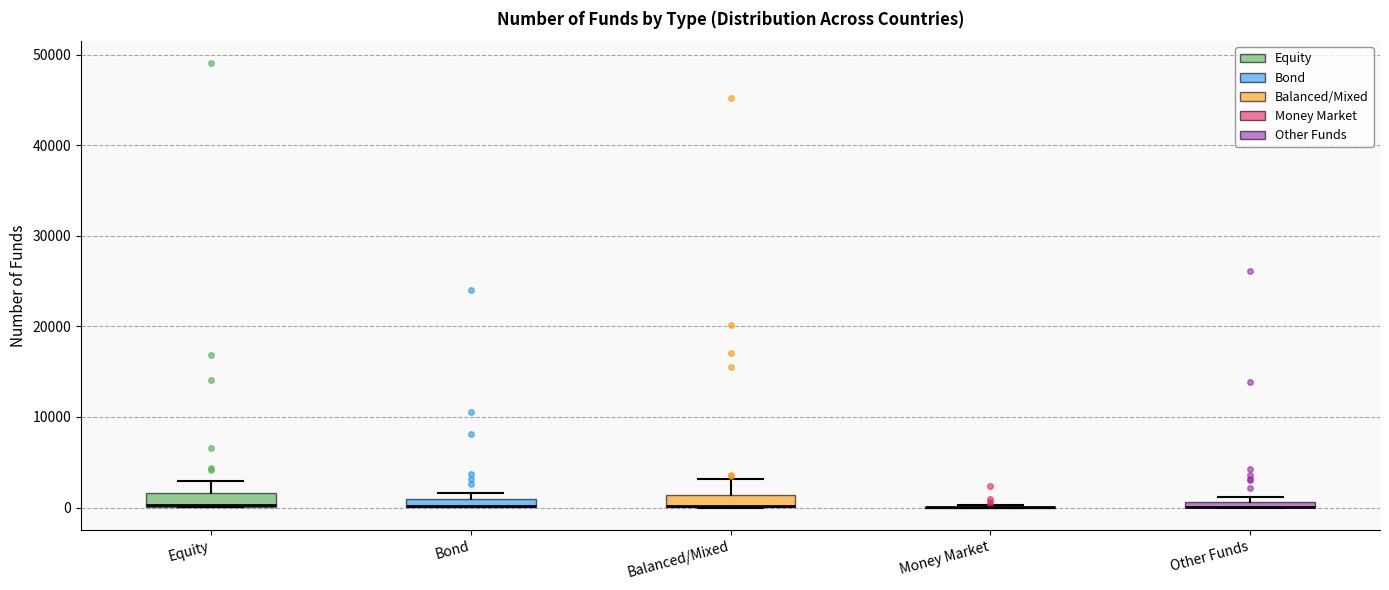

Where is the upper edge of the box for Balanced/Mixed on the y-axis? The values are not printed on the chart, so give them approximately, as read against the axis.

1000